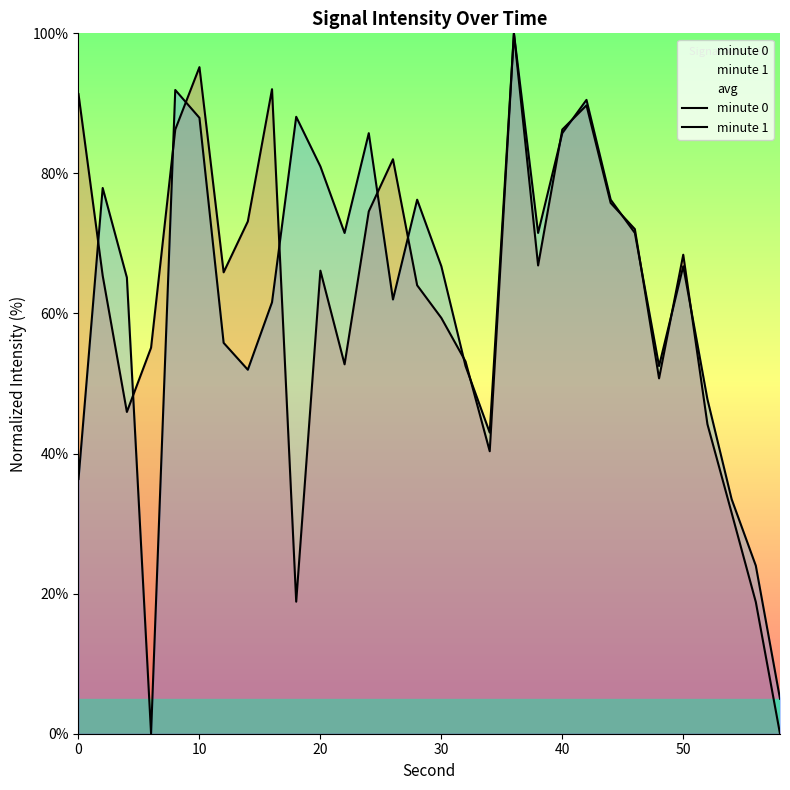

How many series are shown in this chart?

2